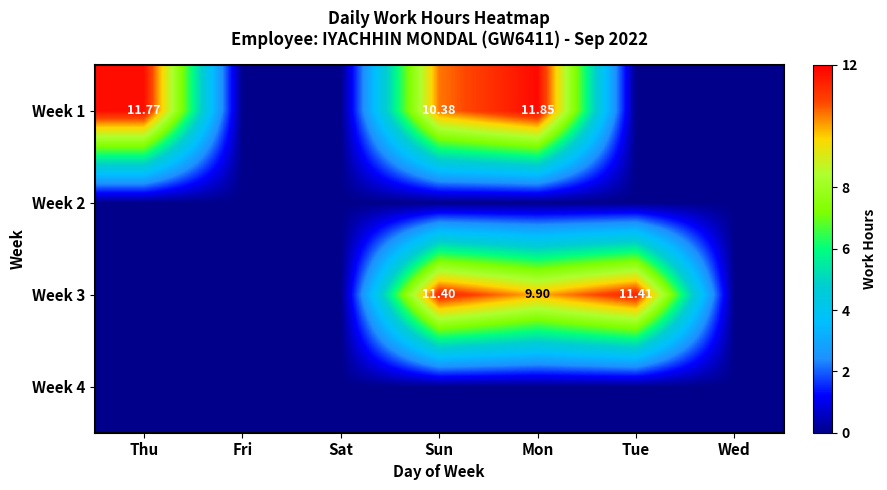

The value of Week 3 at Mon is 16.3. True or false?

False